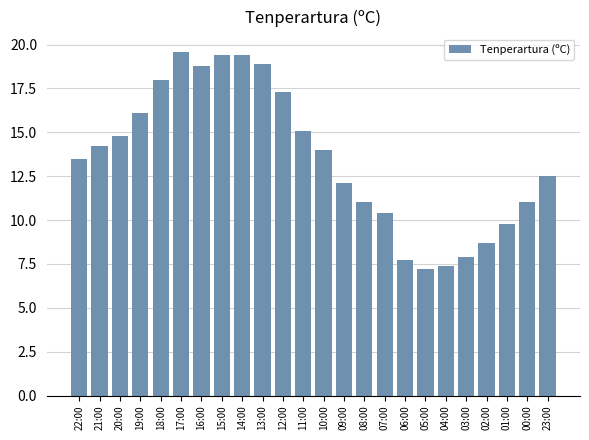

What is the minimum value shown in the chart?

7.2